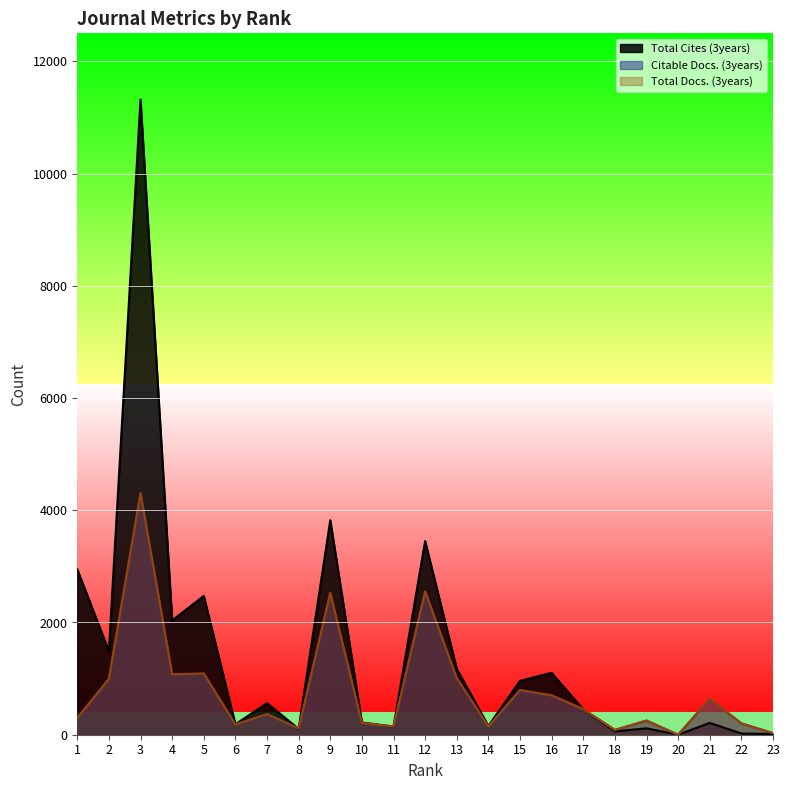

At which category does Total Cites (3years) reach its first local valley?

2